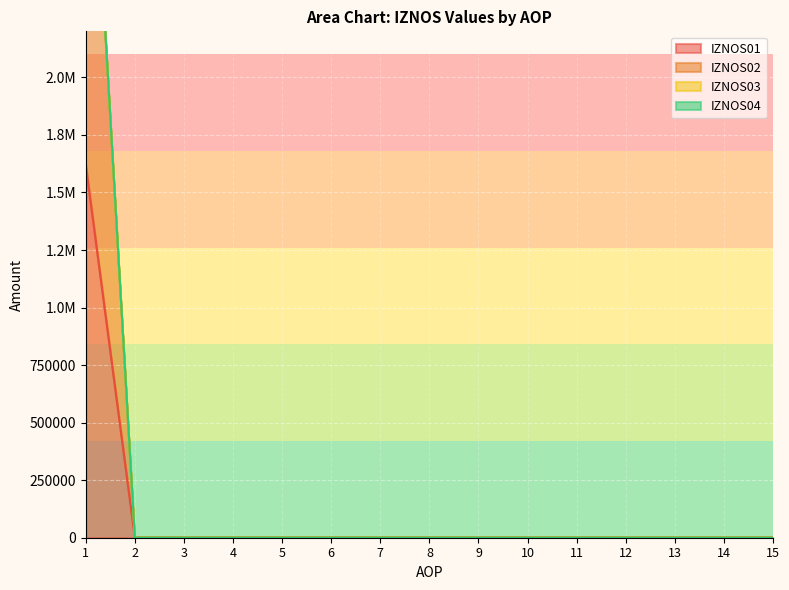

What is the average value of the IZNOS02 series?

243745